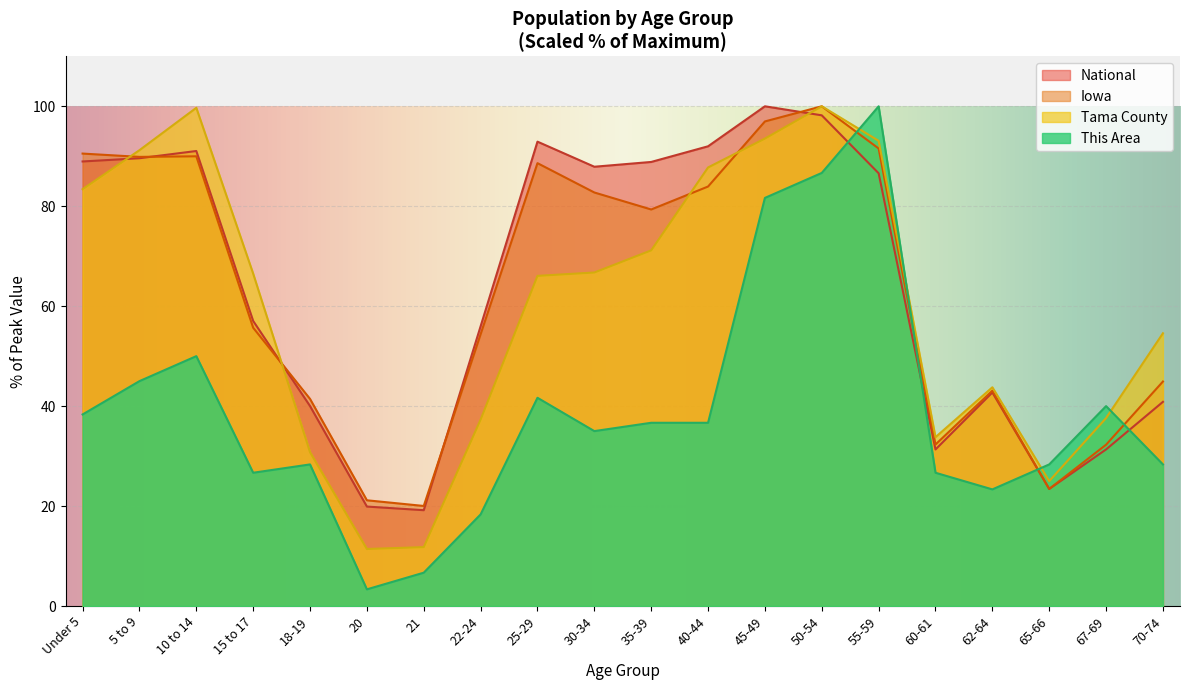

The Iowa series shows 132.4 at 25-29. True or false?

False